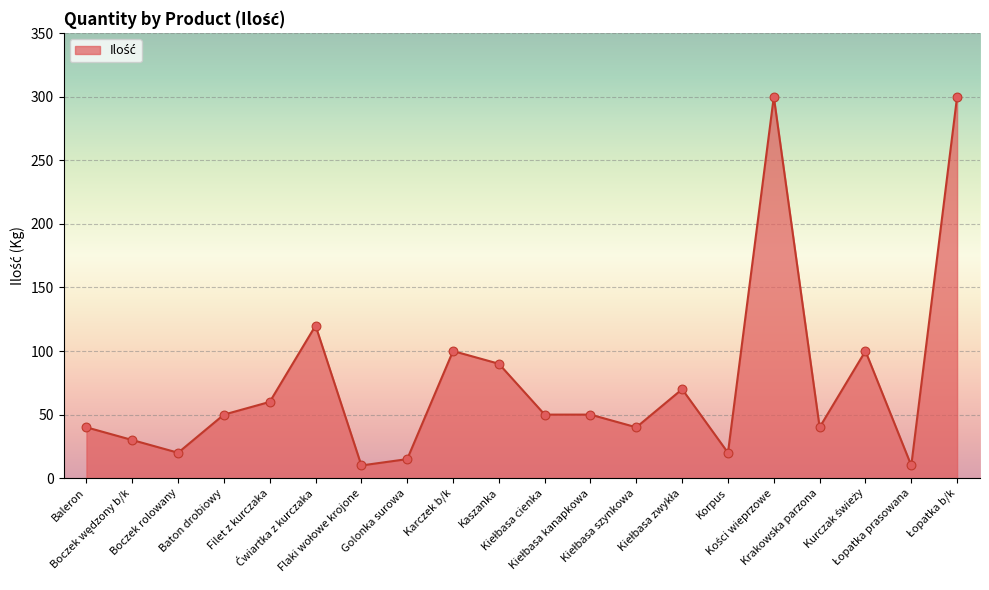

What is the minimum value shown in the chart?

10